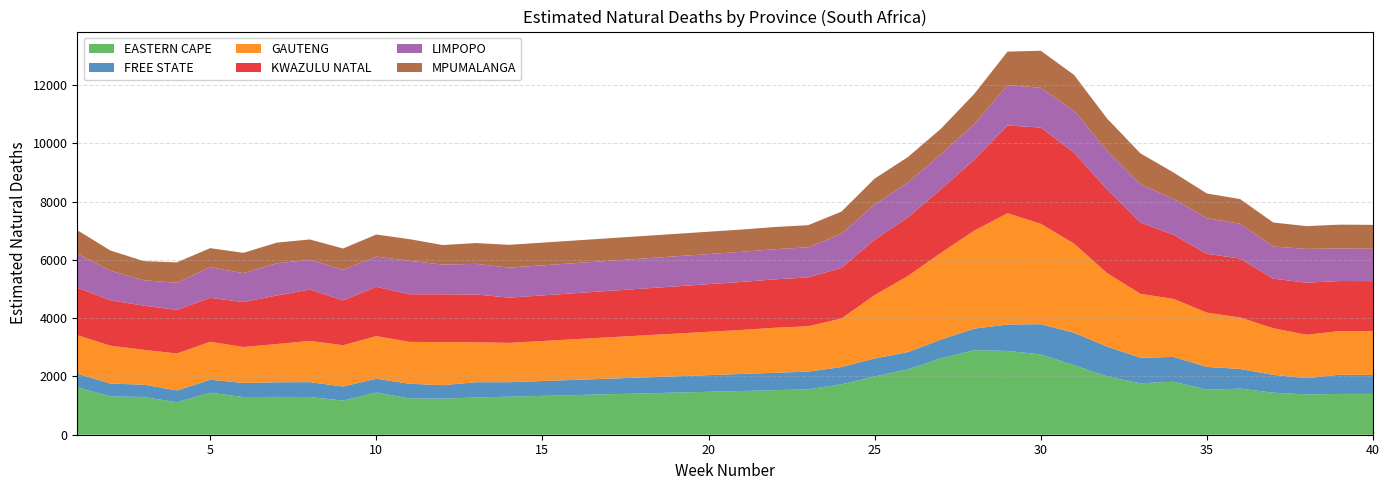

Reading right to left, transcribe all the data shown in this chart.

EASTERN CAPE: 40=1400.0	39=1400.1	38=1381.2	37=1442.6	36=1582.7	35=1544.3	34=1819.5	33=1765.4	32=1999.6	31=2386.9	30=2755.4	29=2875.1	28=2901.4	27=2621.8	26=2241.2	25=1999.3	24=1729.5	23=1556.7	22=1528.7	21=1500.8	20=1472.9	19=1444.9	18=1417.0	17=1389.0	16=1361.1	15=1333.2	14=1305.2	13=1278.2	12=1237.1	11=1247.7	10=1446.4	9=1171.0	8=1295.0	7=1297.7	6=1293.0	5=1440.5	4=1115.9	3=1295.6	2=1313.5	1=1625.7
FREE STATE: 40=650.0	39=659.8	38=559.8	37=611.3	36=673.3	35=782.1	34=849.1	33=877.1	32=1023.4	31=1111.7	30=1037.8	29=906.3	28=739.8	27=643.7	26=593.6	25=616.6	24=592.3	23=608.9	22=596.5	21=584.0	20=571.6	19=559.2	18=546.8	17=534.3	16=521.9	15=509.5	14=497.0	13=523.3	12=463.1	11=500.9	10=475.4	9=483.3	8=509.2	7=502.2	6=483.7	5=445.6	4=404.3	3=422.6	2=440.3	1=470.1
GAUTENG: 40=1500.0	39=1496.8	38=1488.7	37=1599.0	36=1766.5	35=1862.8	34=1990.2	33=2192.3	32=2519.5	31=3059.8	30=3443.3	29=3819.0	28=3364.0	27=2977.9	26=2610.8	25=2175.0	24=1665.5	23=1556.1	22=1545.1	21=1510.3	20=1487.4	19=1464.5	18=1441.6	17=1418.7	16=1395.8	15=1373.0	14=1350.1	13=1369.4	12=1477.6	11=1436.7	10=1460.5	9=1415.8	8=1415.5	7=1311.0	6=1231.9	5=1302.8	4=1267.3	3=1195.4	2=1299.9	1=1319.9
KWAZULU NATAL: 40=1720.0	39=1716.7	38=1787.5	37=1700.6	36=2020.9	35=2017.2	34=2199.5	33=2445.6	32=2869.9	31=3119.8	30=3302.3	29=3010.1	28=2432.1	27=2181.7	26=2013.0	25=1899.7	24=1736.9	23=1674.5	22=1660.7	21=1647.0	20=1633.3	19=1619.5	18=1605.8	17=1592.1	16=1578.4	15=1564.6	14=1550.9	13=1640.8	12=1639.9	11=1633.3	10=1692.6	9=1539.5	8=1762.4	7=1665.3	6=1541.4	5=1507.6	4=1493.5	3=1515.6	2=1557.2	1=1627.8
LIMPOPO: 40=1110.0	39=1117.5	38=1158.0	37=1102.6	36=1194.4	35=1224.2	34=1229.4	33=1317.2	32=1326.5	31=1439.5	30=1365.7	29=1385.0	28=1220.9	27=1200.6	26=1192.6	25=1213.7	24=1166.7	23=1034.2	22=1033.8	21=1033.3	20=1032.9	19=1032.5	18=1032.1	17=1031.6	16=1031.2	15=1030.8	14=1030.4	13=1050.3	12=1019.8	11=1147.7	10=1035.4	9=1047.6	8=1019.7	7=1104.2	6=993.4	5=1050.7	4=934.3	3=870.1	2=1017.1	1=1161.5
MPUMALANGA: 40=820.0	39=816.9	38=782.1	37=824.8	36=847.2	35=846.2	34=906.5	33=1055.6	32=1105.5	31=1229.5	30=1269.9	29=1149.4	28=1037.6	27=877.2	26=875.3	25=883.6	24=764.0	23=759.7	22=762.2	21=764.7	20=767.1	19=769.6	18=772.1	17=774.6	16=777.0	15=779.5	14=782.0	13=714.3	12=671.1	11=743.6	10=758.5	9=732.7	8=697.4	7=709.6	6=696.0	5=653.8	4=698.8	3=657.9	2=691.0	1=813.7